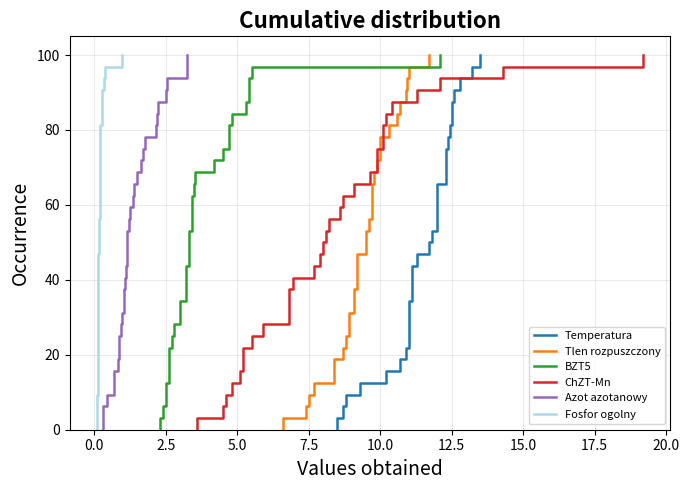

What are all the series names shown in the legend?

Temperatura, Tlen rozpuszczony, BZT5, ChZT-Mn, Azot azotanowy, Fosfor ogolny